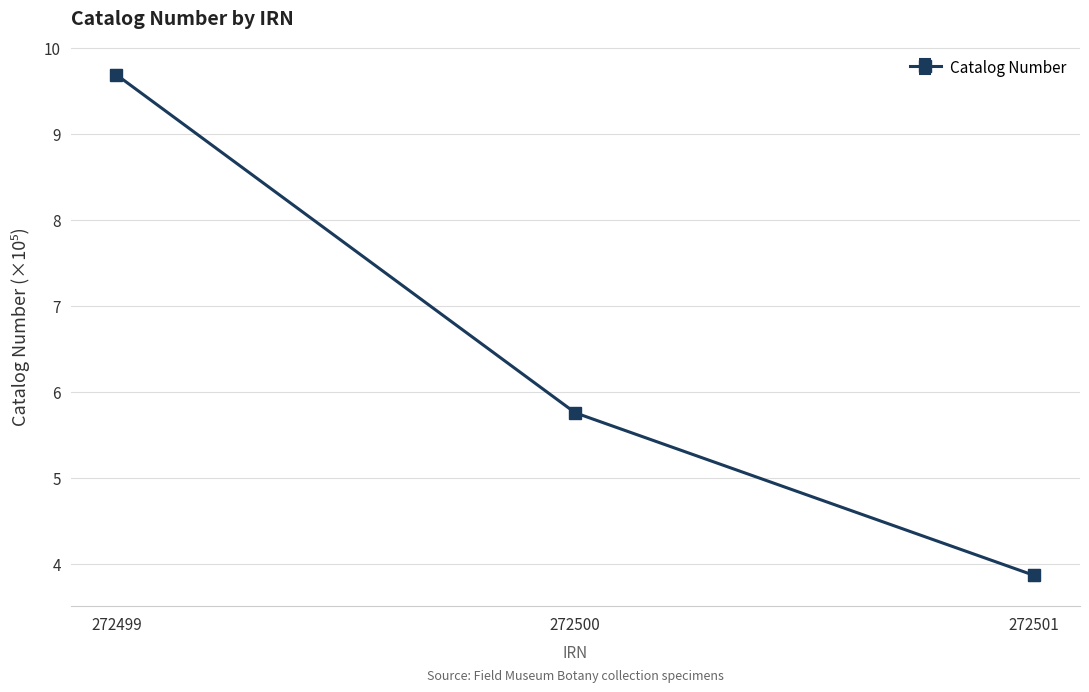

Reading left to right, what are all the values shown in this chart?

272499=9.7	272500=5.8	272501=3.9